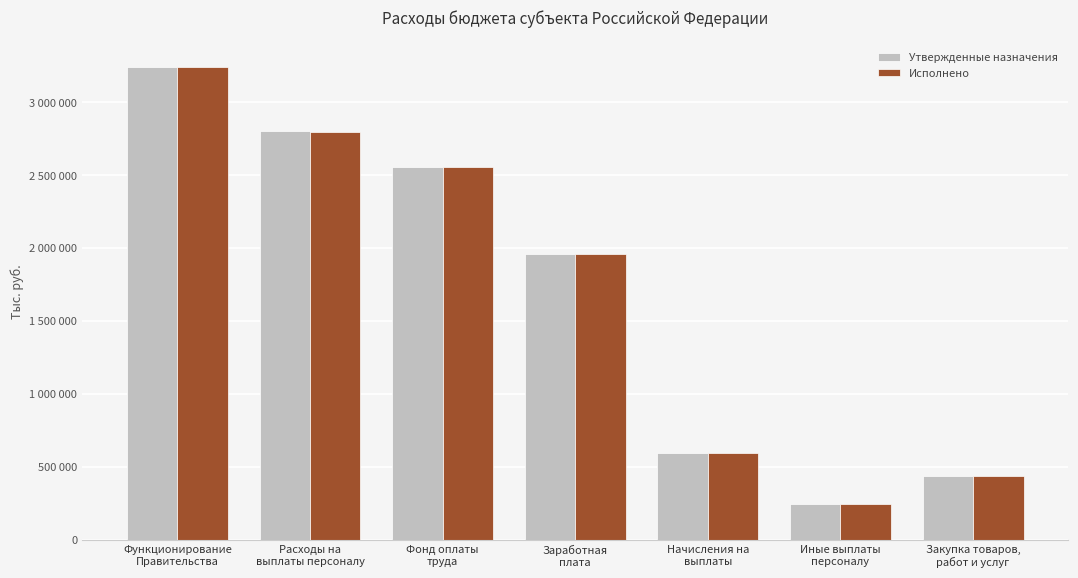

At which category is the sum across all series the highest?

Функционирование
Правительства